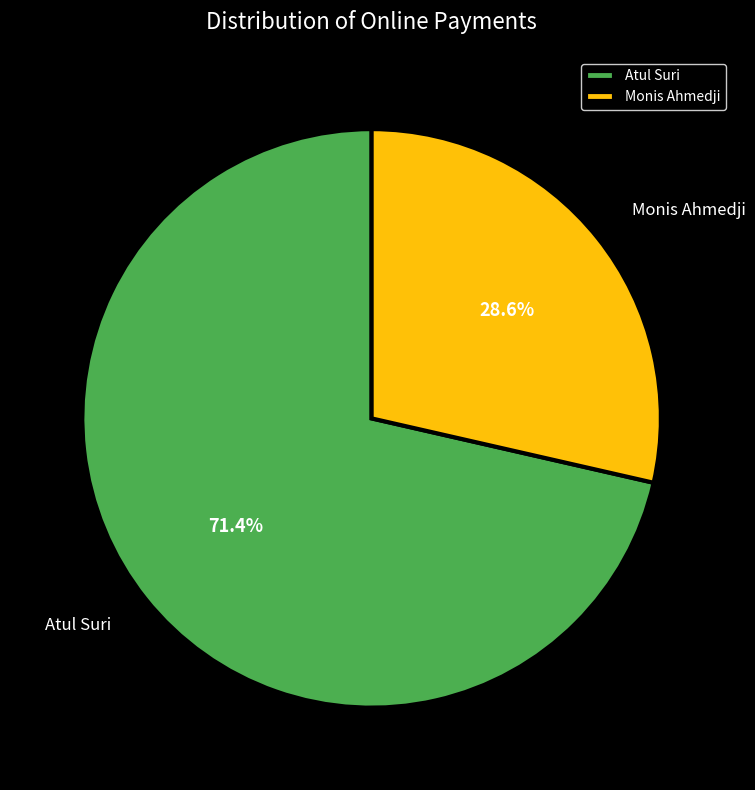

To the nearest percent, what is the average slice percentage?

50%